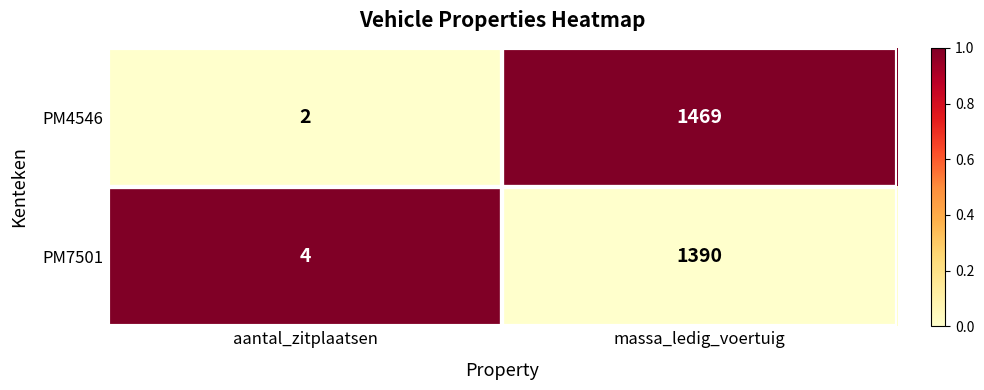

True or false: PM7501 has a value of 2381 at massa_ledig_voertuig.

False